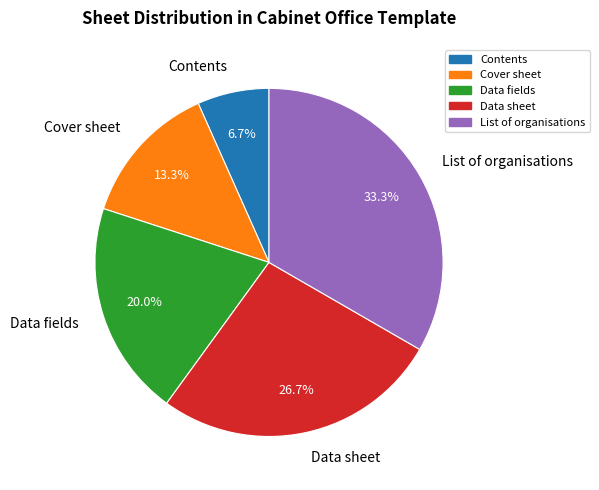

How many segments does this pie chart have?

5